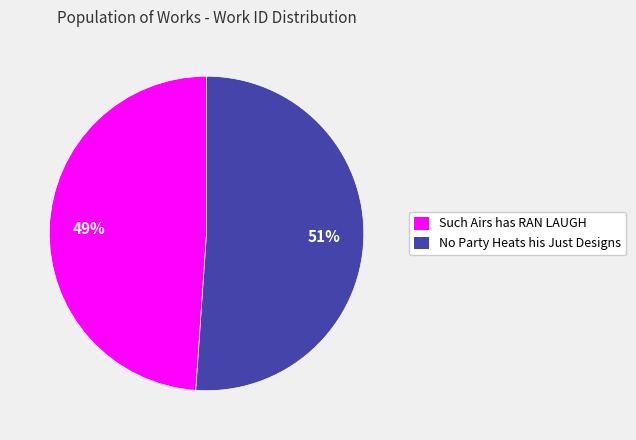

To the nearest percent, what portion does No Party Heats his Just Designs represent?

51%